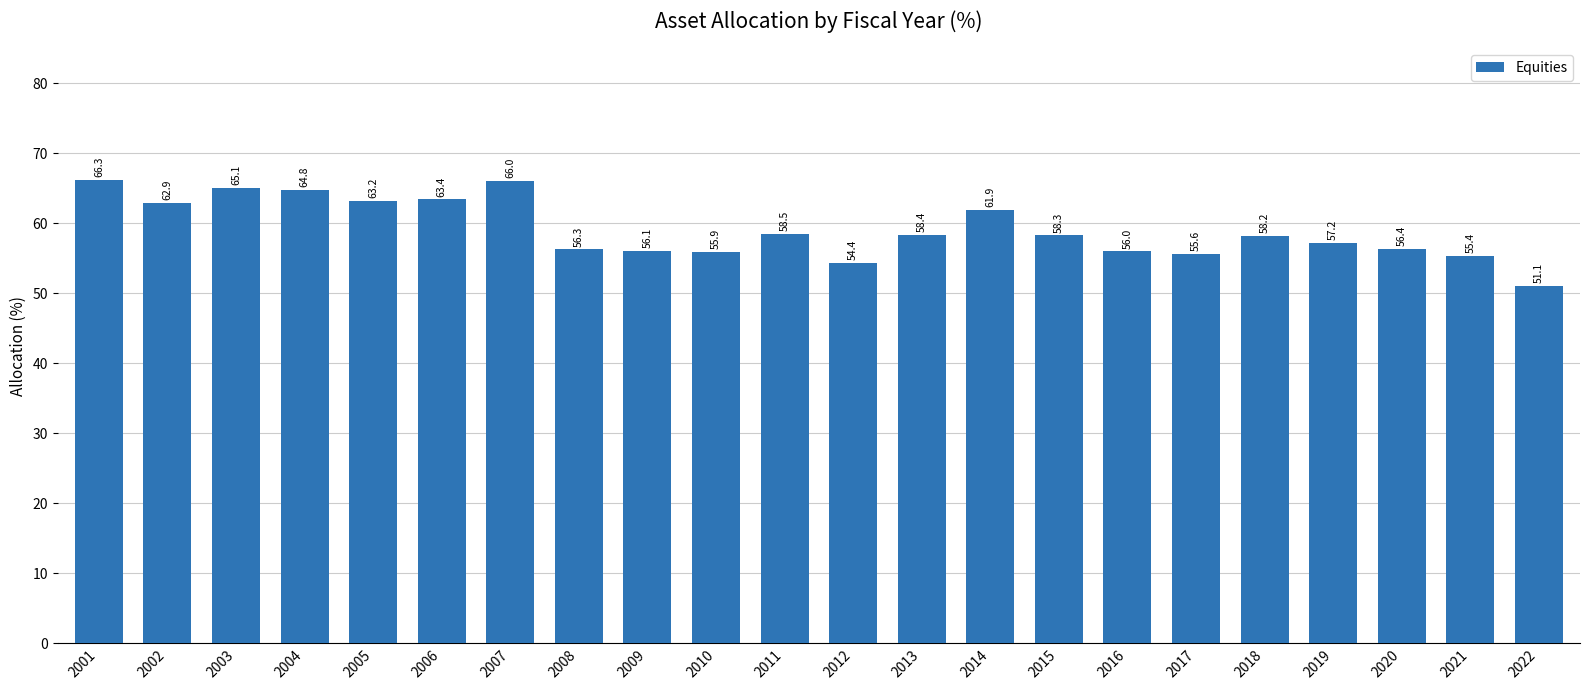

What is the sum of the values at 2014 and 2009?

118.0